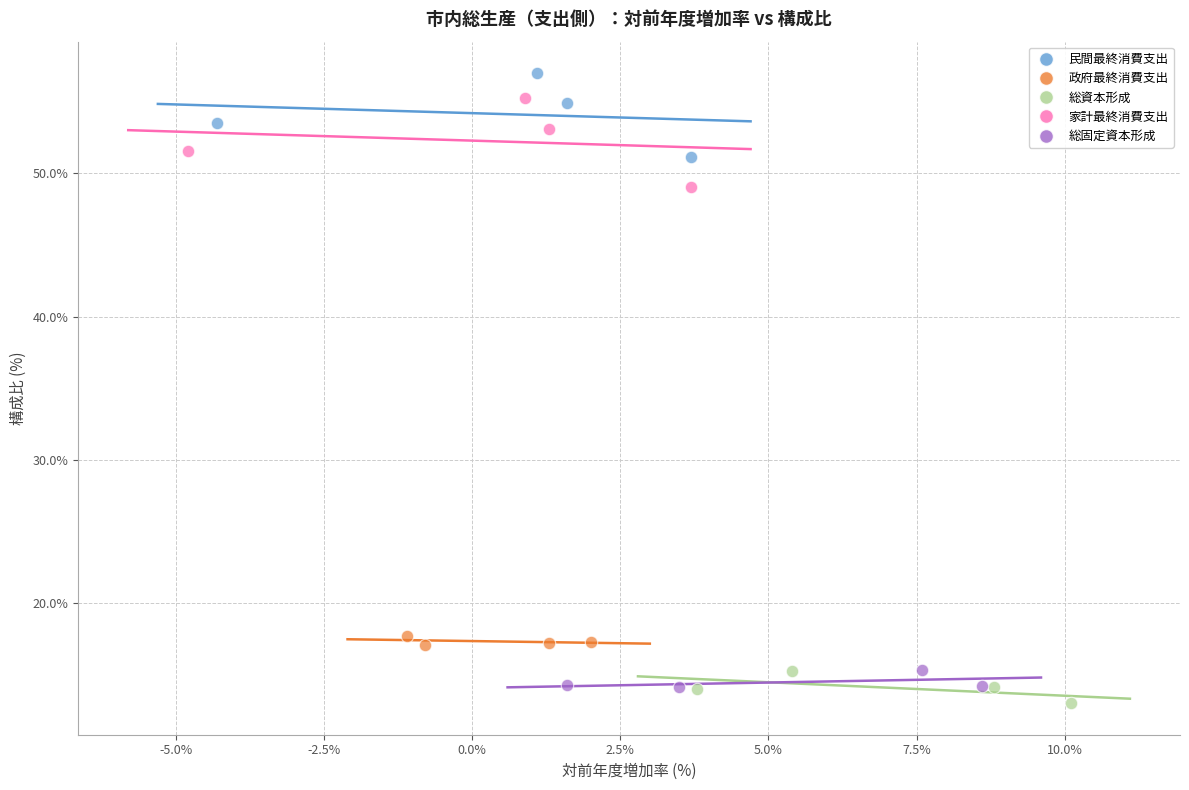

Which series contains the highest Y value?

民間最終消費支出